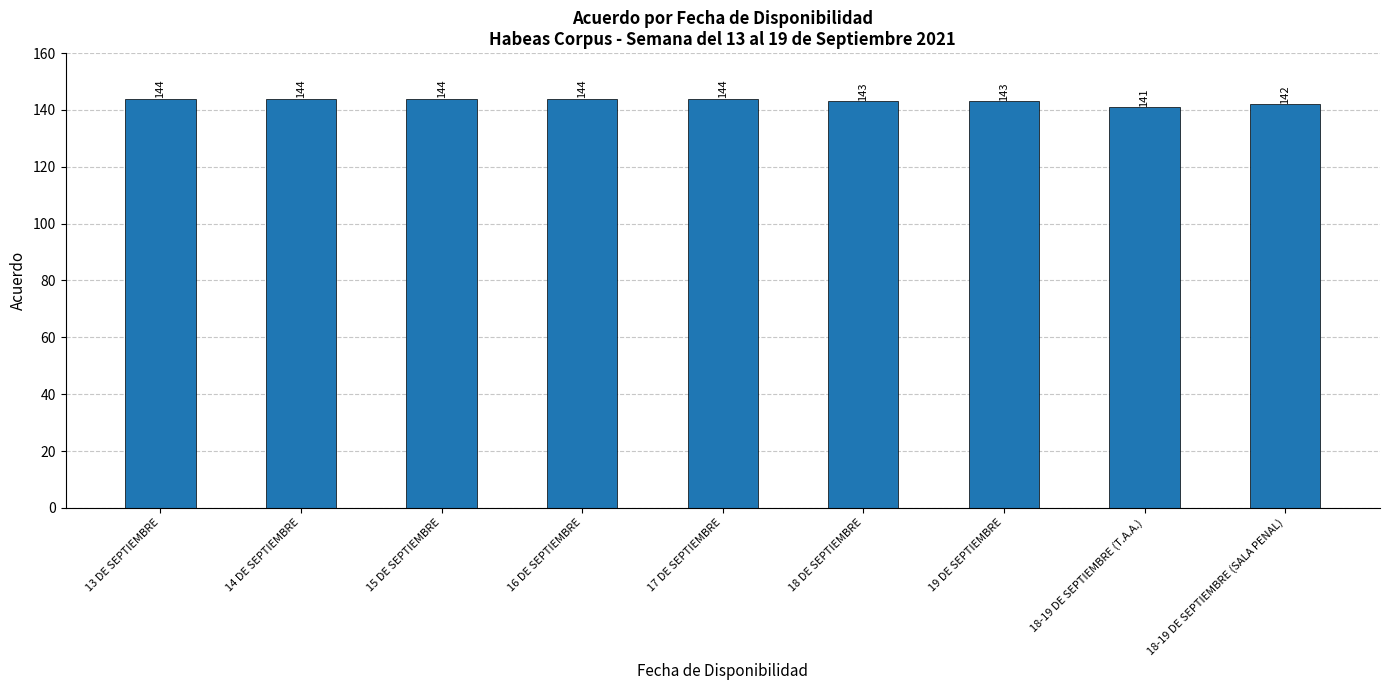

What is the sum of all values?

1289